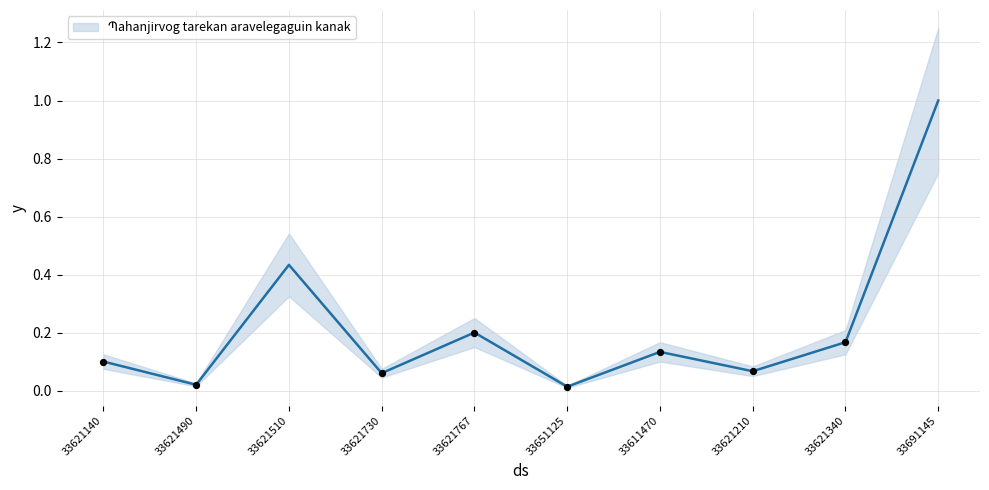

Which has a higher value, 33611470 or 33651125?

33611470